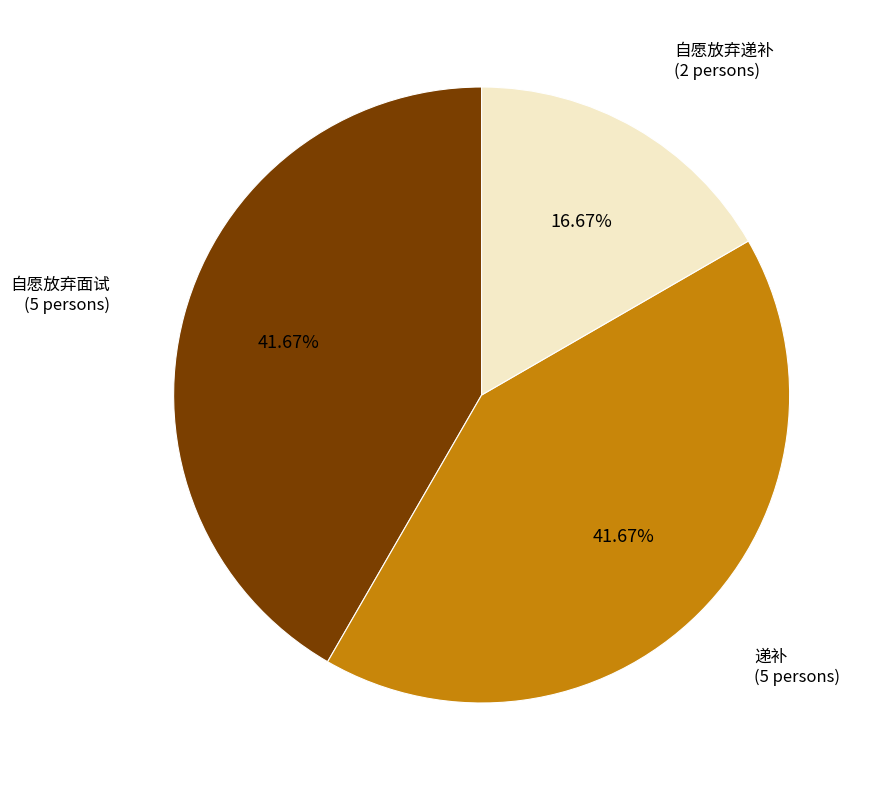

Is there a majority slice in this chart?

No